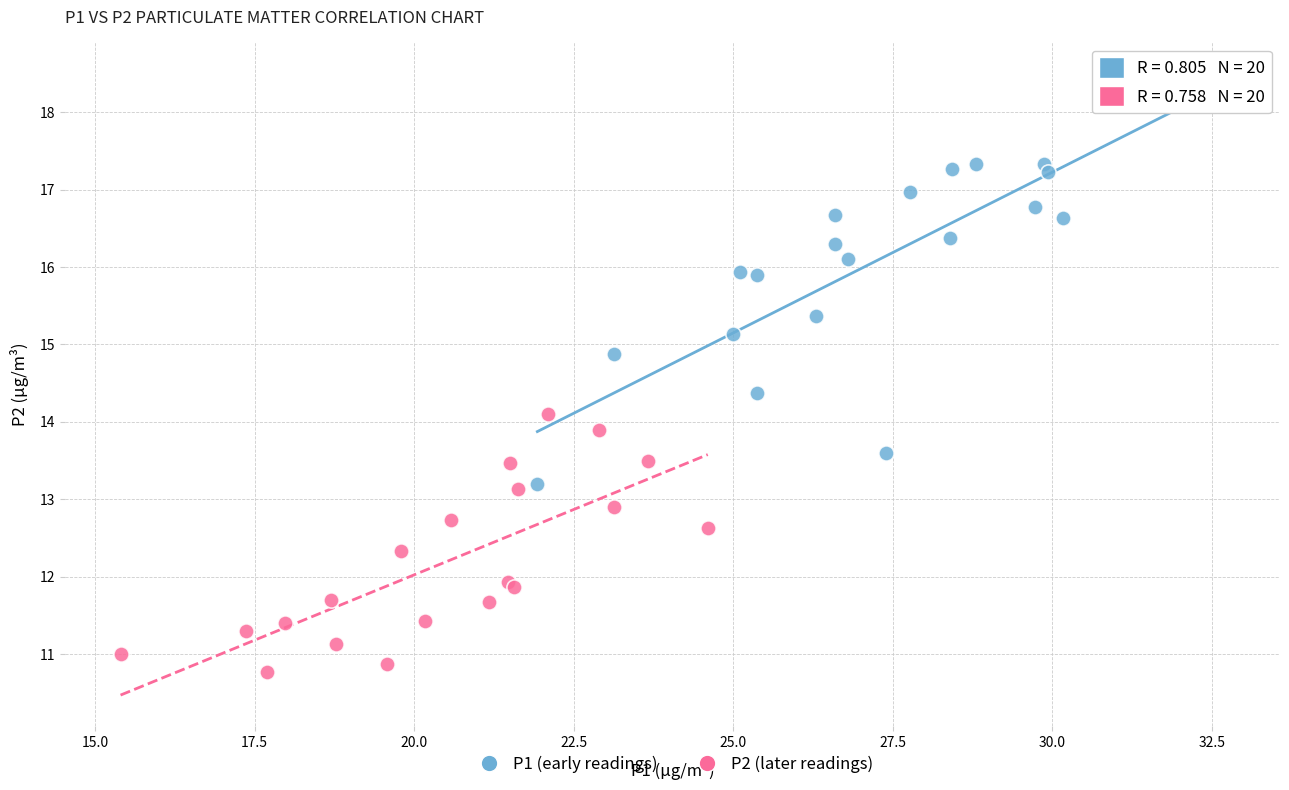

Which series reaches the maximum Y coordinate?

P1 (early readings)